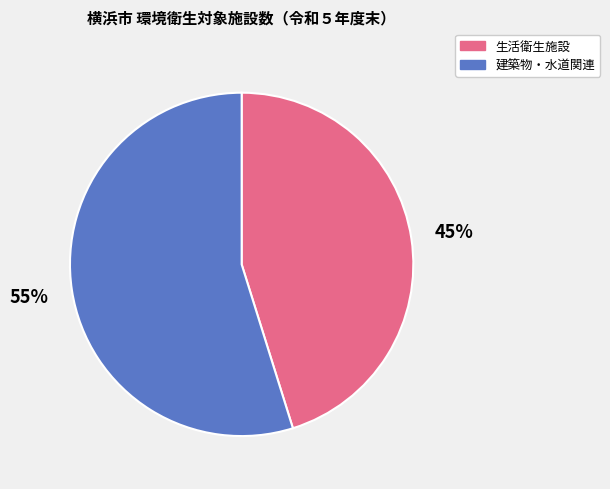

True or false: 建築物・水道関連 accounts for 63% of the total.

False